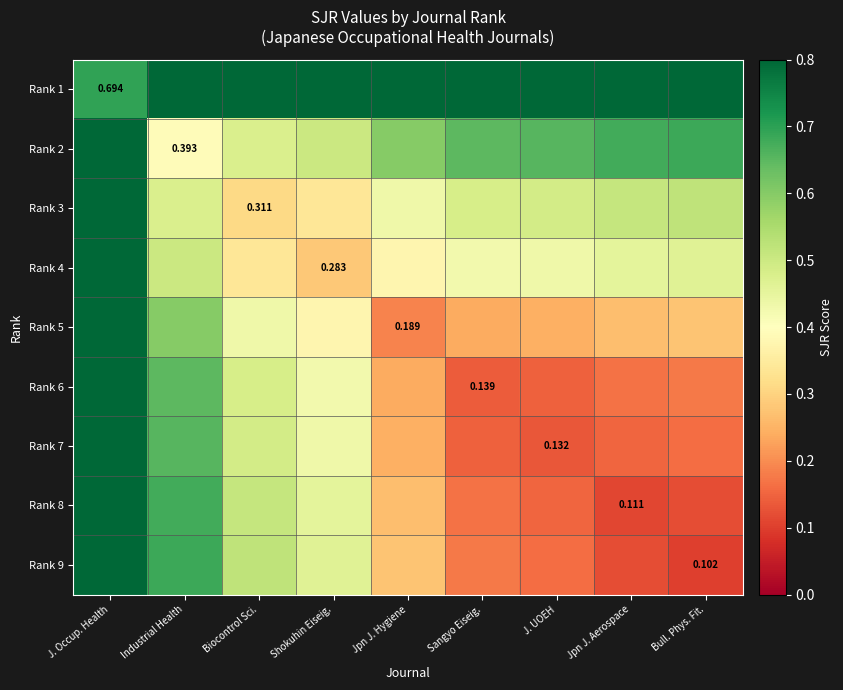

True or false: Rank 5 has a value of 0.4 at Bull. Phys. Fit..

False